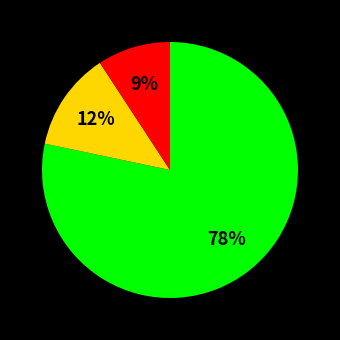

To the nearest percent, what is the average slice percentage?

33%